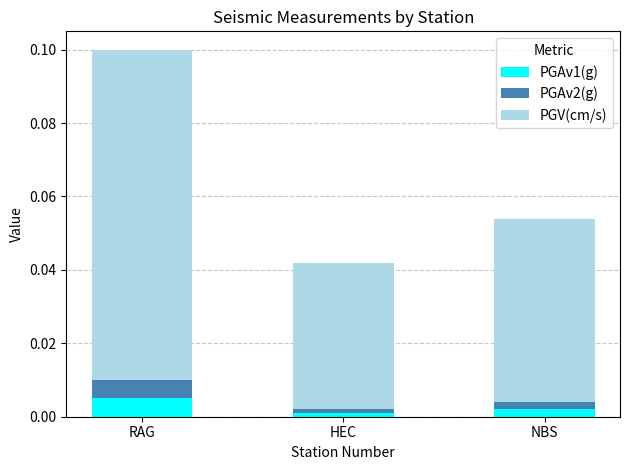

At which category is the sum across all series the highest?

RAG